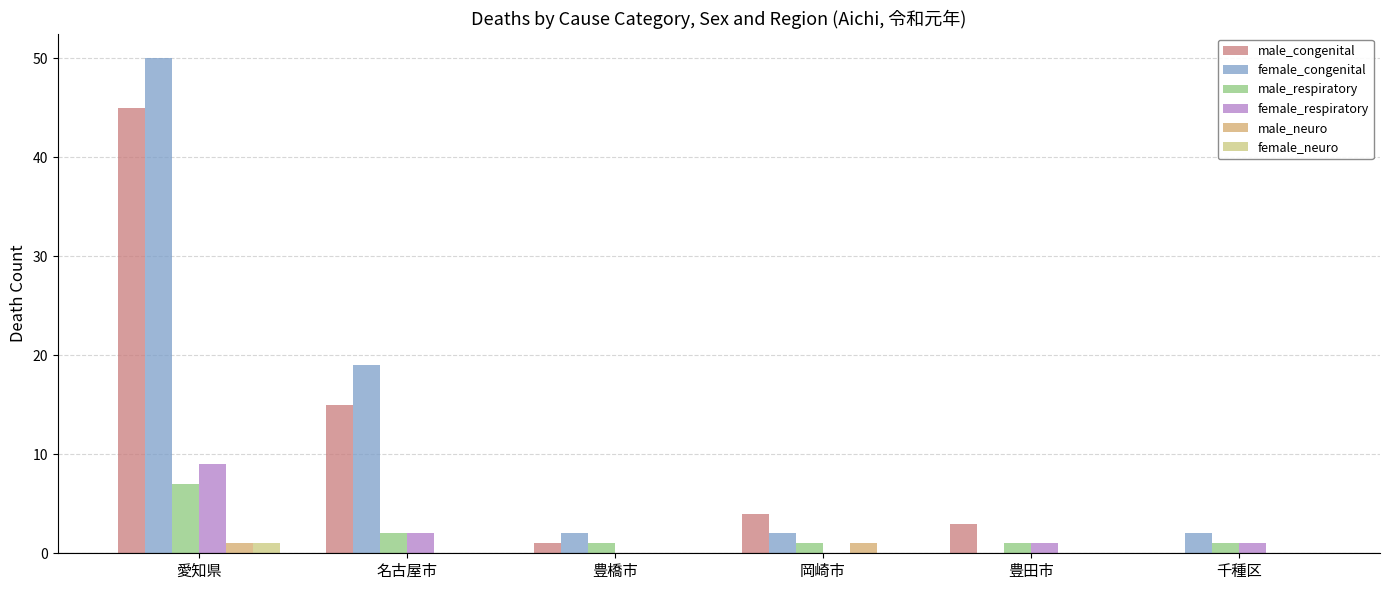

How many series are shown in this chart?

6